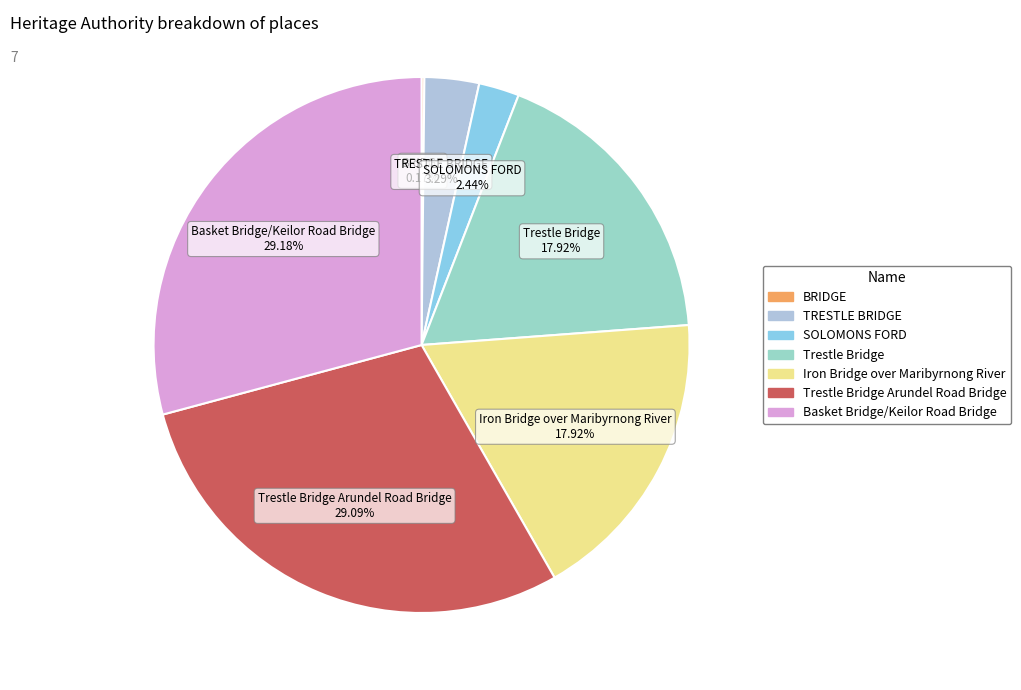

Between Trestle Bridge Arundel Road Bridge 29.09% and SOLOMONS FORD 2.44%, which is larger?

Trestle Bridge Arundel Road Bridge 29.09%